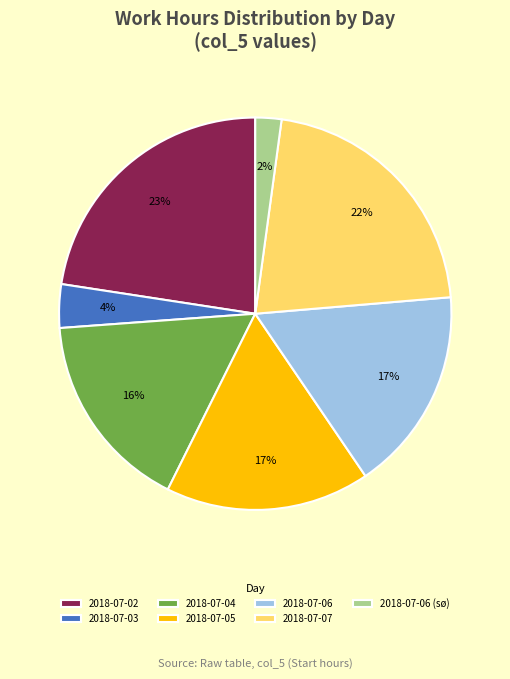

To the nearest percent, what is the average slice percentage?

14%